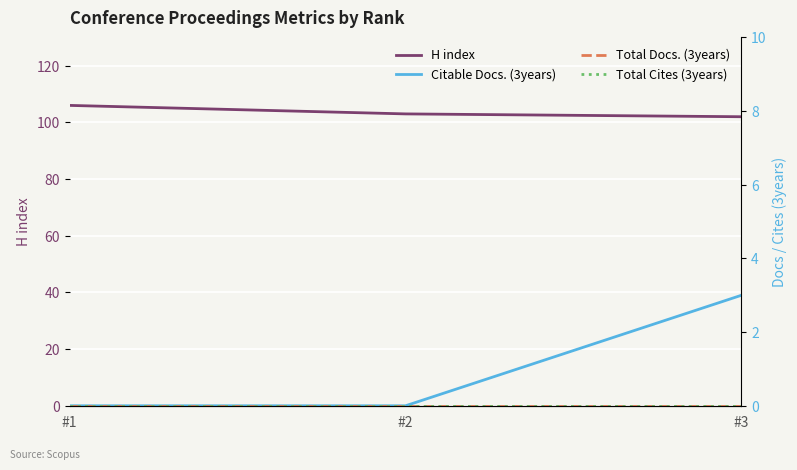

Is this an area chart (filled region under the line)?

No